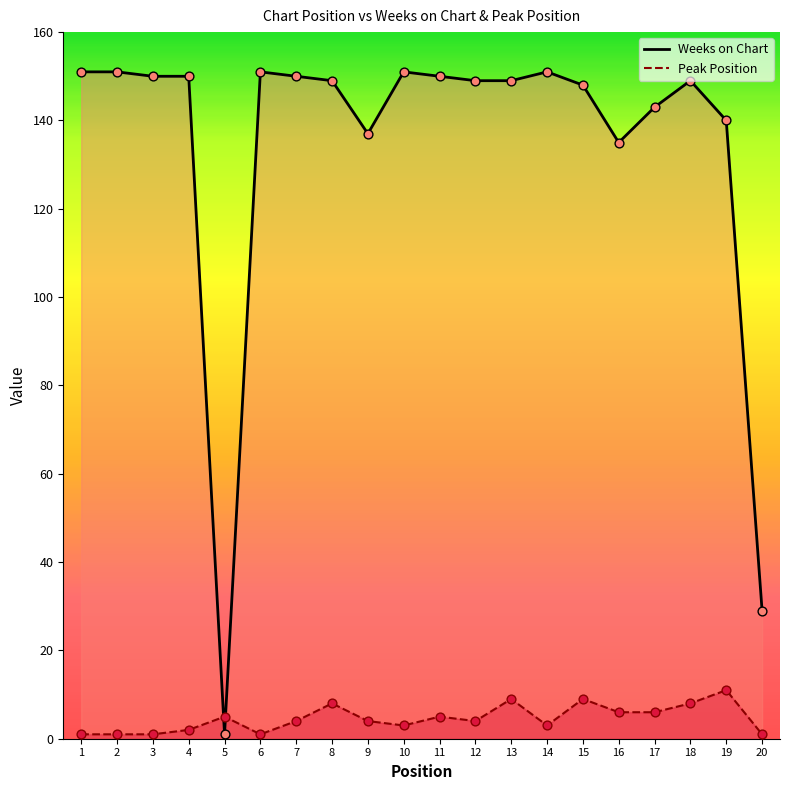

Which series has the largest Y range (max minus min)?

Weeks on Chart